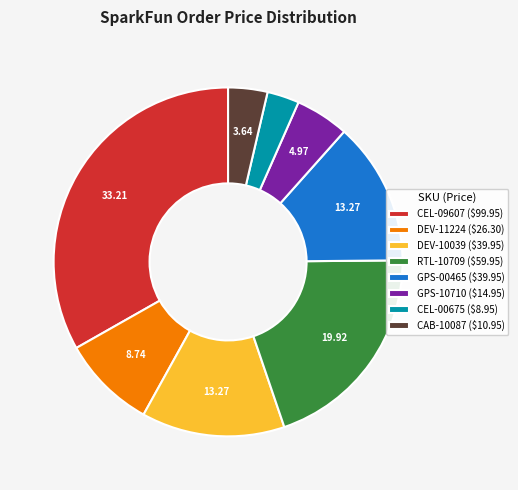

Is there any slice that represents more than half of the pie?

No